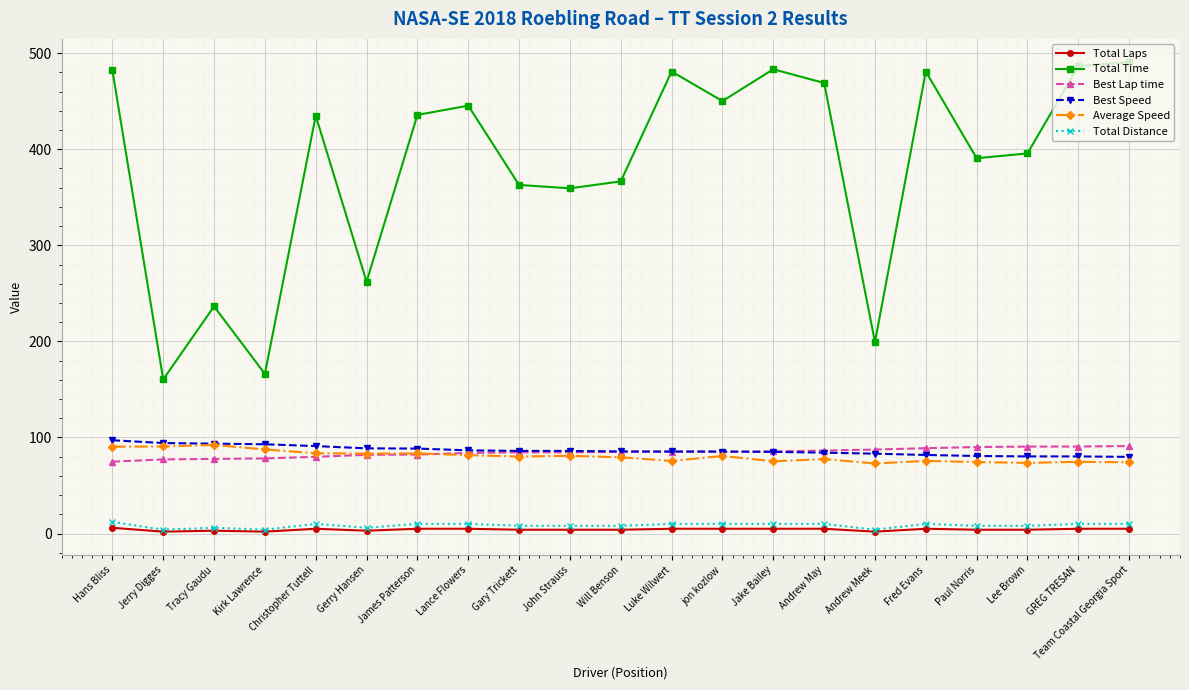

What is the value of the Total Laps point at the 4th from the left?

2.0